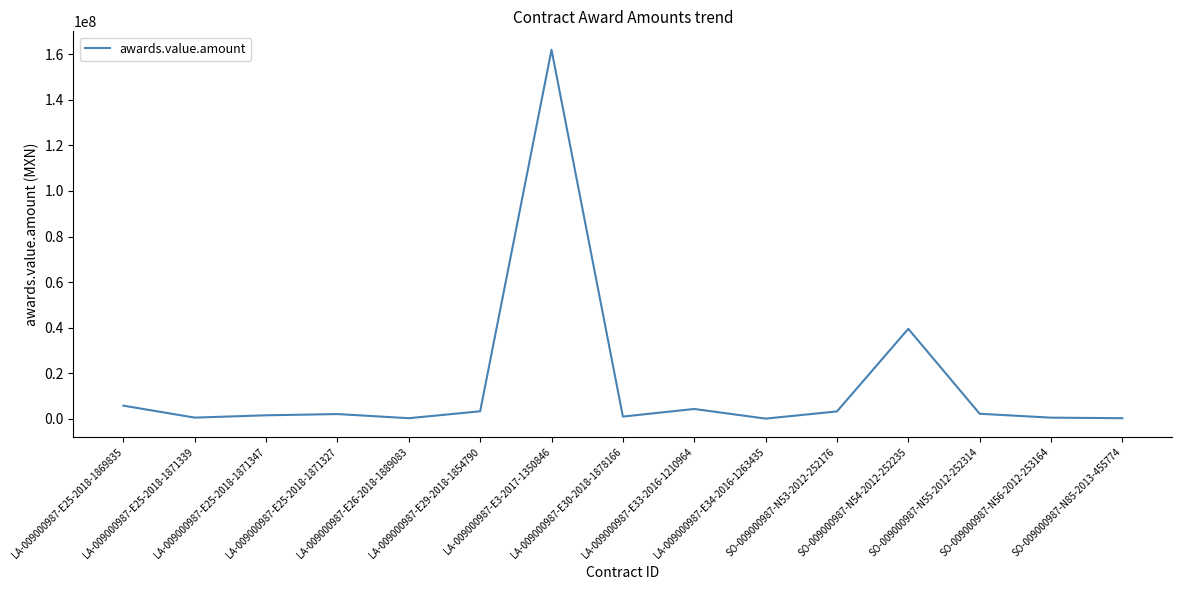

What is the maximum value shown in the chart?

162004152.0